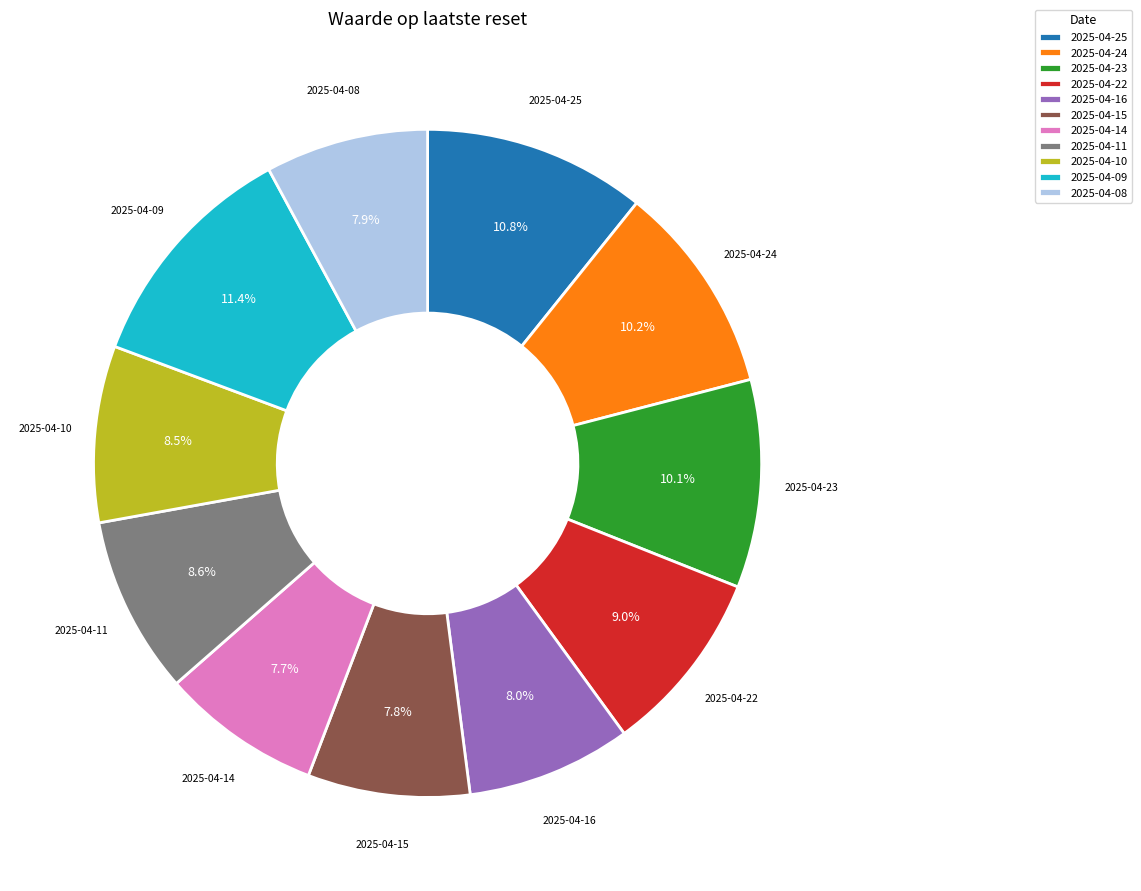

Does any single category account for the majority?

No